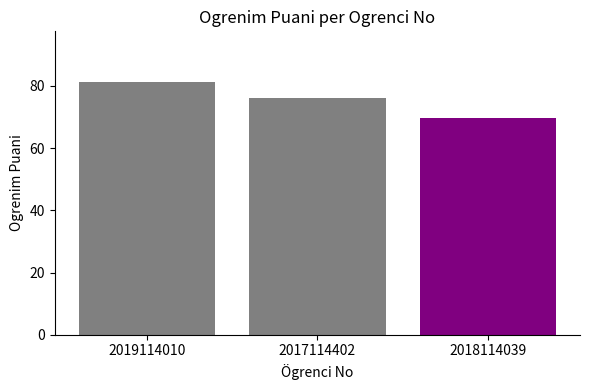

Which category has the lowest value across all series?

2018114039